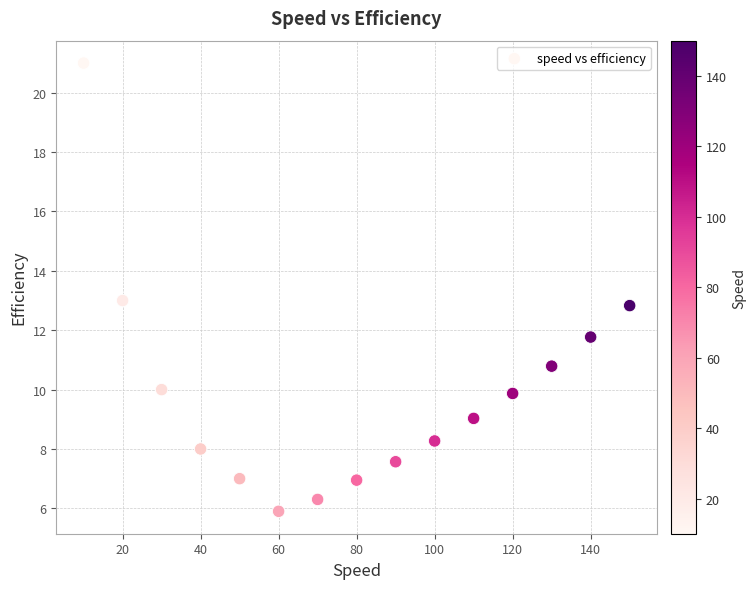

What is the range of Y values (max minus min)?

15.1